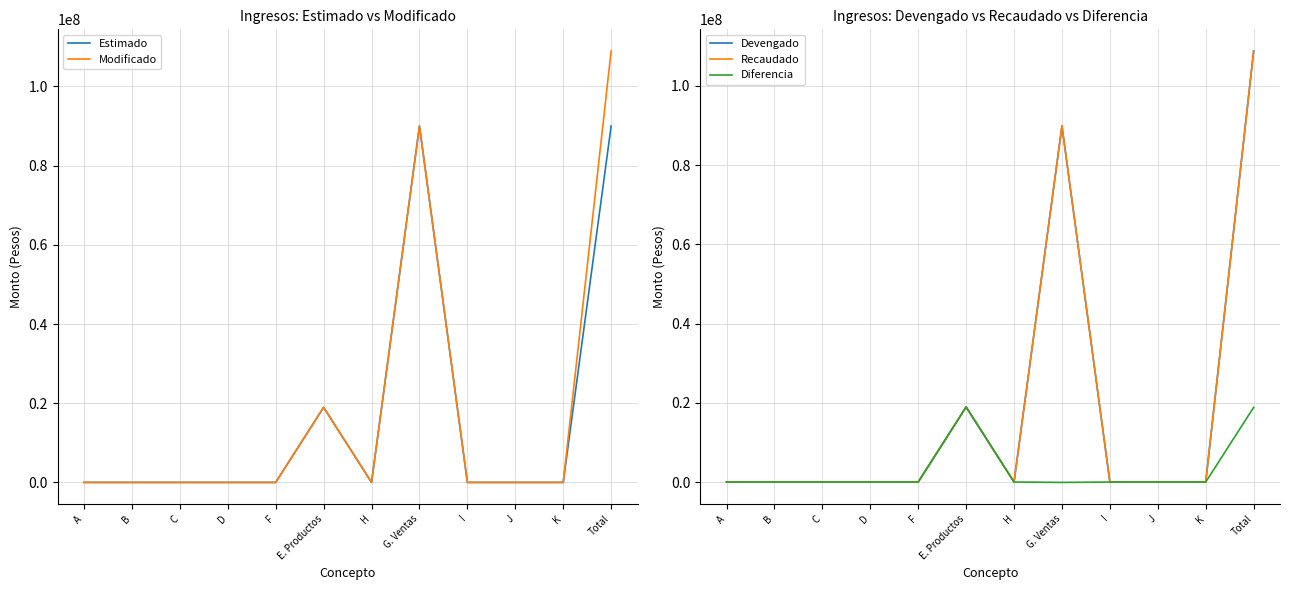

True or false: Modificado has a value of 58046531 at K.

False